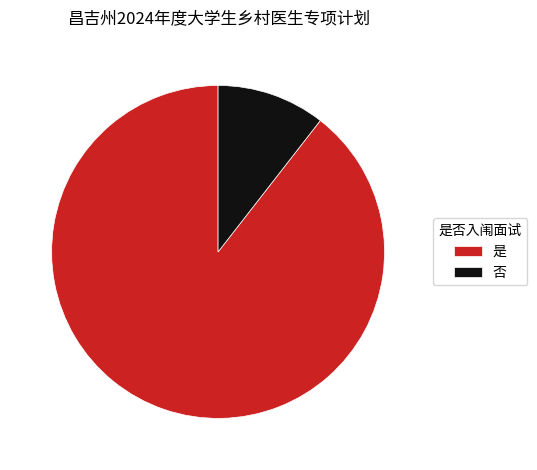

What is the ratio of the value at 是 to the value at 否?

8.5